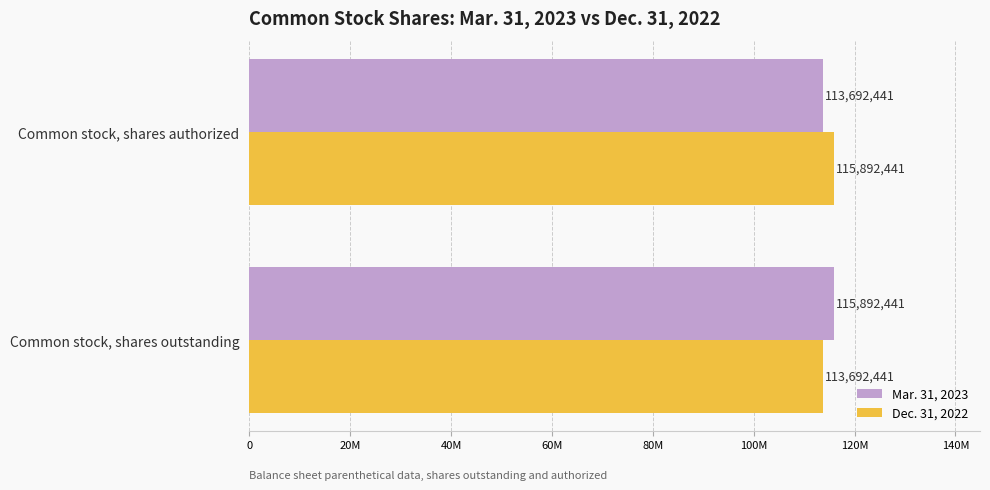

What are all the series names shown in the legend?

Mar. 31, 2023, Dec. 31, 2022